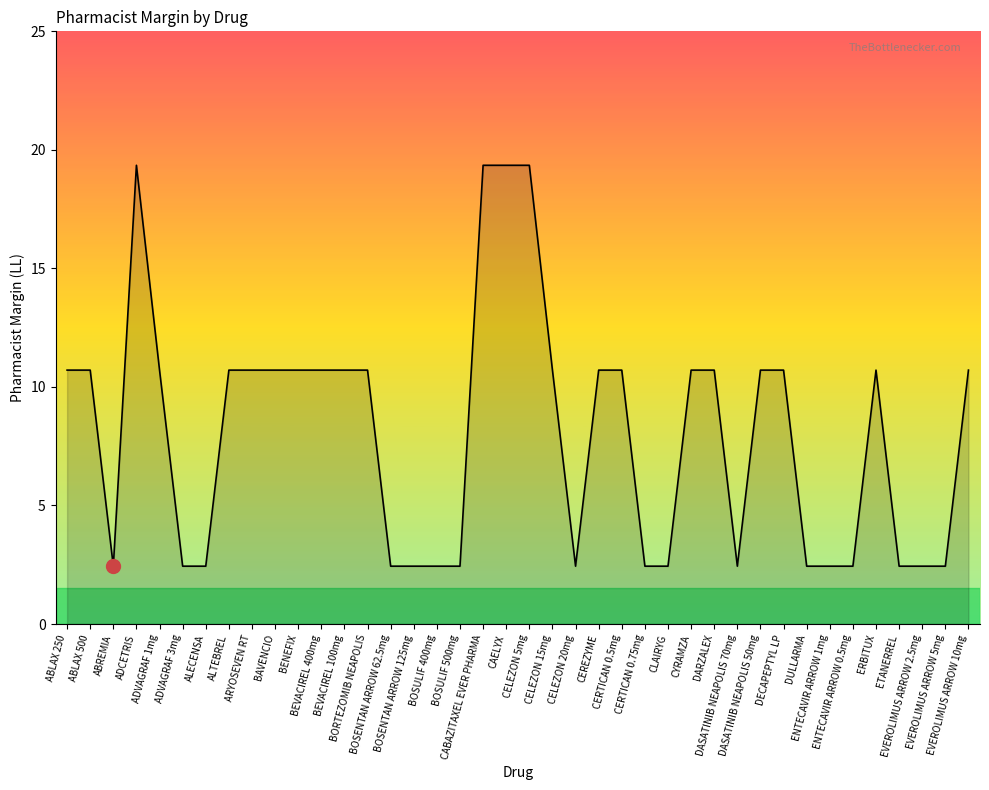

How many values are below 10?

17